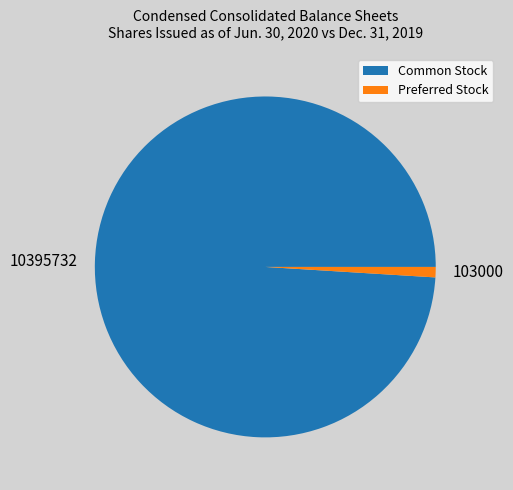

Which slice is the largest?

Common Stock